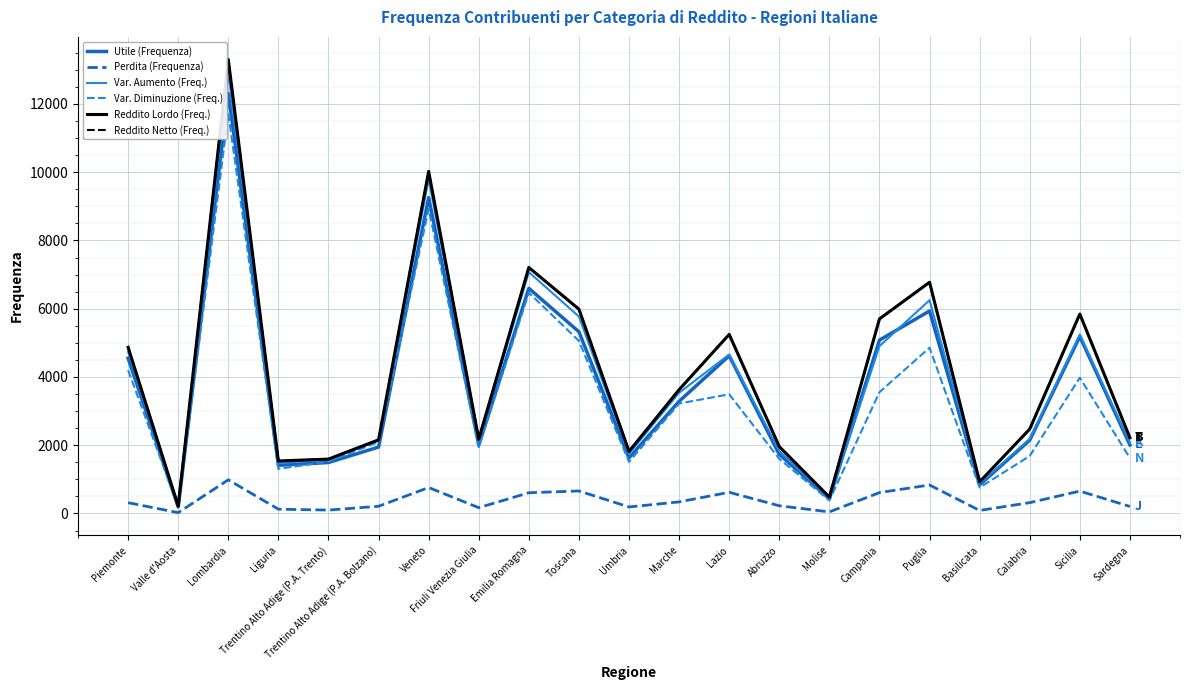

Is the value of Var. Aumento (Freq.) at Molise greater than the value of Reddito Netto (Freq.) at Calabria?

No